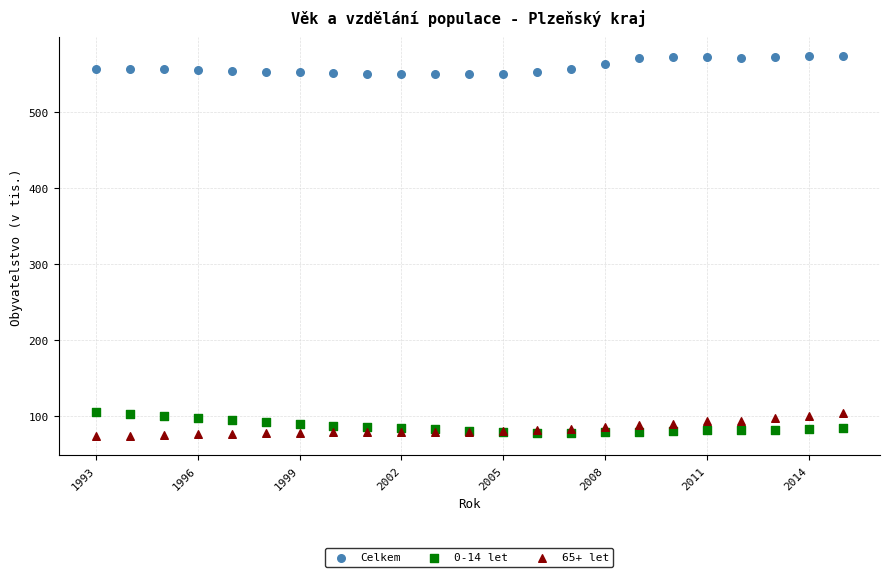

Which series reaches the maximum Y coordinate?

Celkem